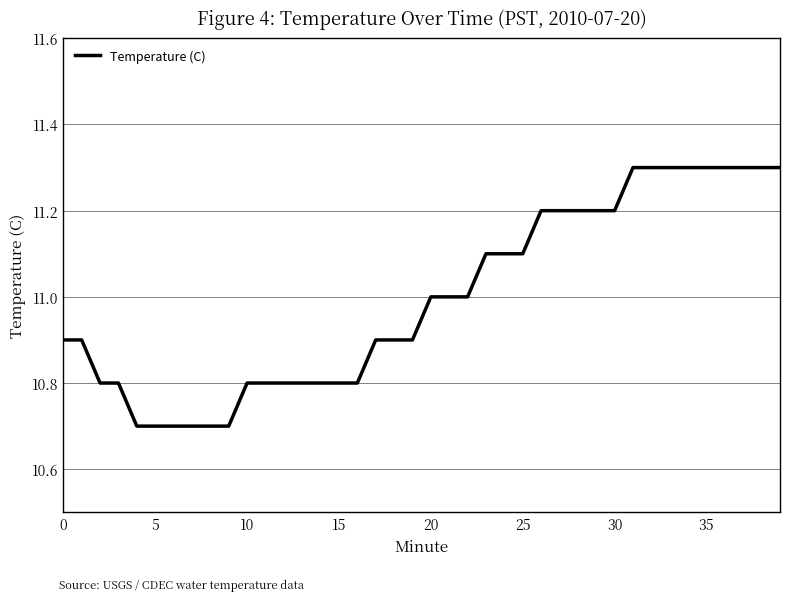

What is the greatest value displayed?

11.3